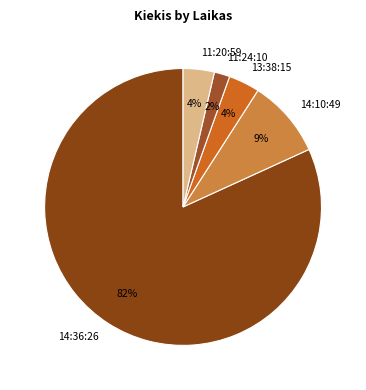

Do 13:38:15 and 14:36:26 together represent more than half of the pie?

Yes